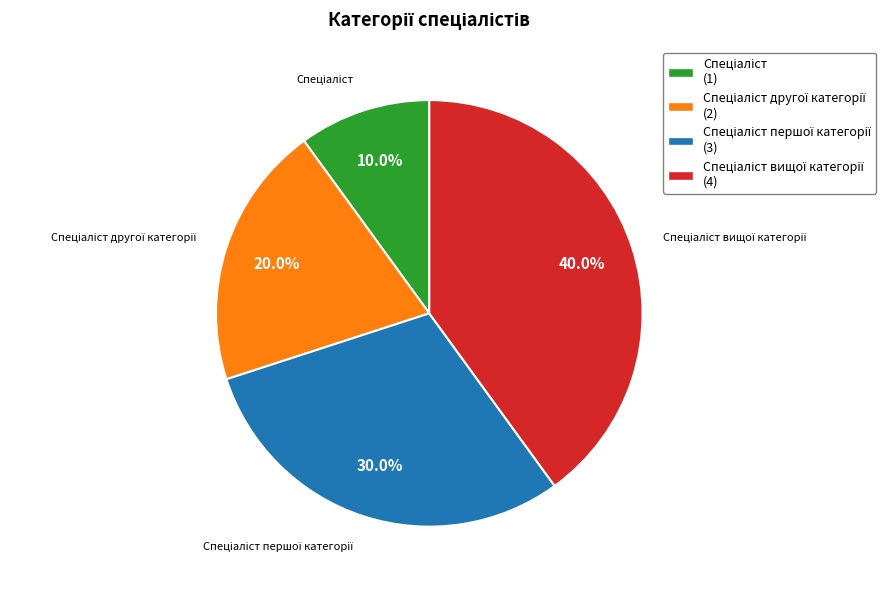

Does any single category account for the majority?

No